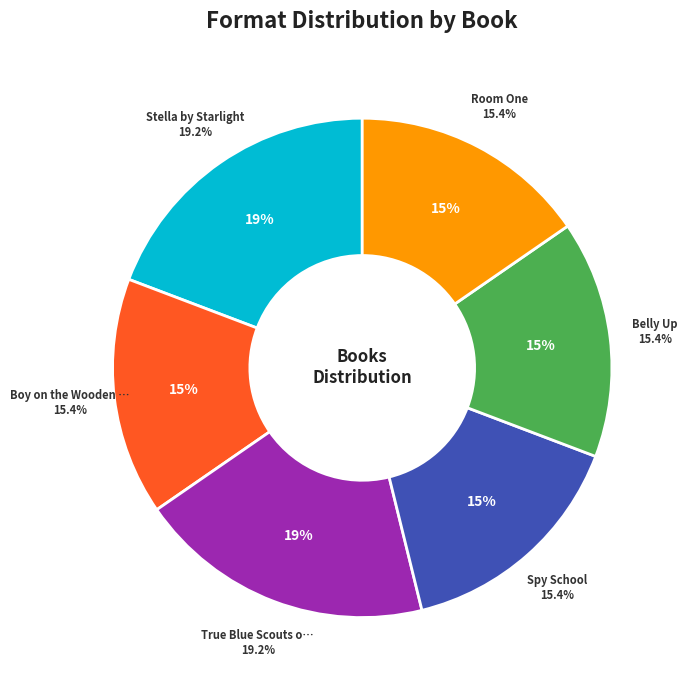

Which category has the smallest portion of the pie?

Boy on the Wooden Box